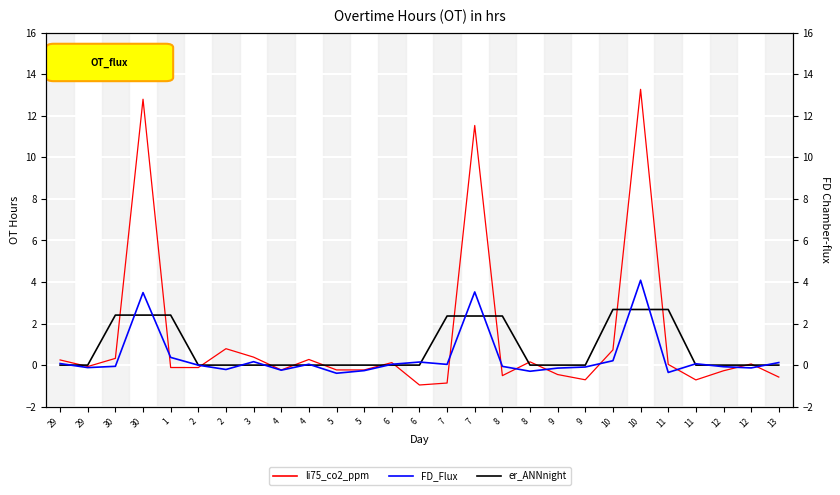

At which label does FD_Flux reach its peak?

10